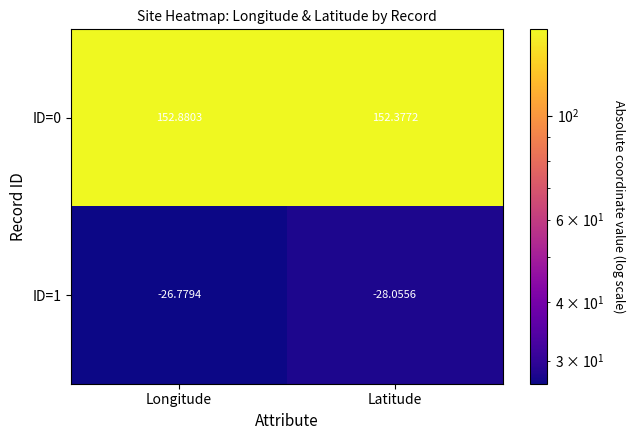

At which category is the sum across all series the highest?

Longitude